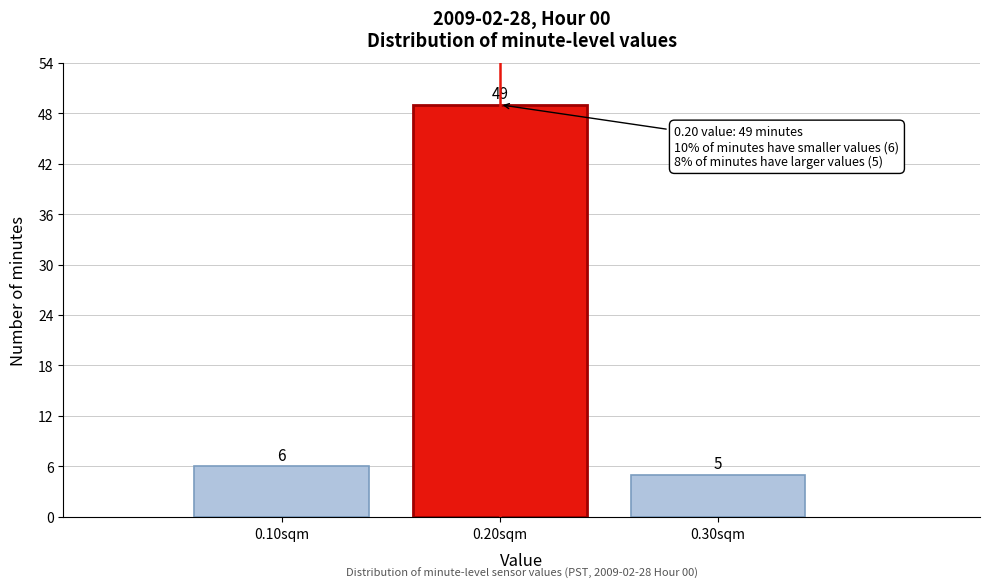

Reading right to left, list all the values displayed in this chart.

5	49	6